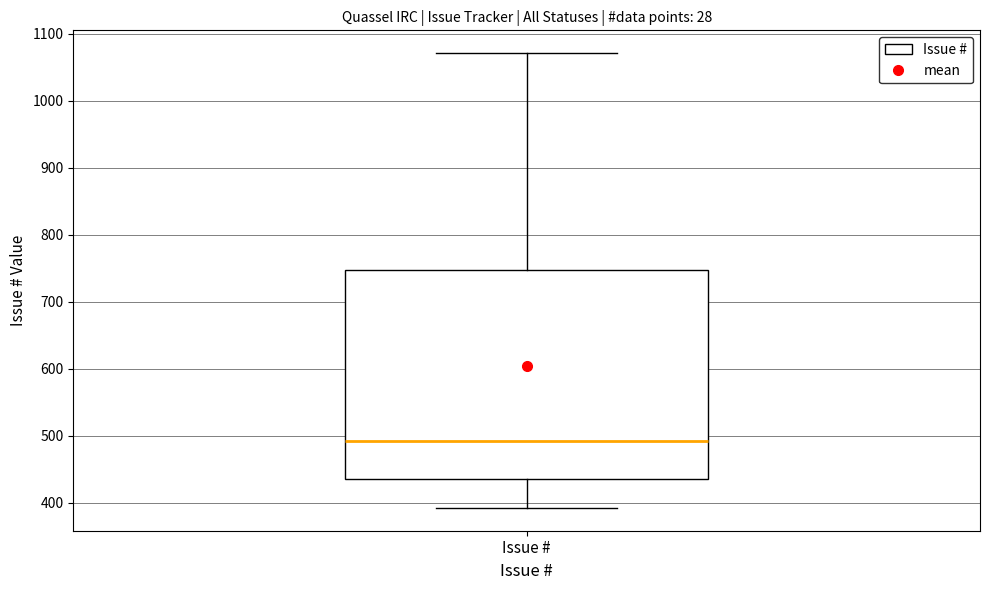

Where does the median line of the box for Issue # sit on the y-axis? The values are not printed on the chart, so give them approximately, as read against the axis.

490